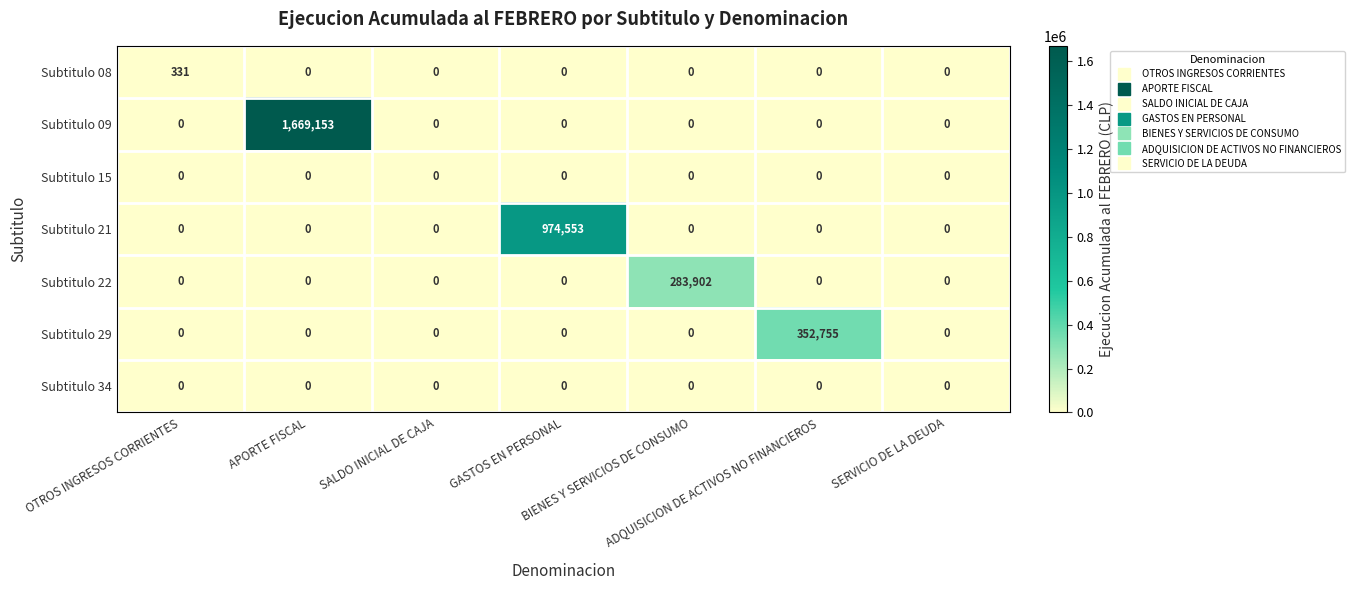

What is the total value across all series at ADQUISICION DE ACTIVOS NO FINANCIEROS?

352755